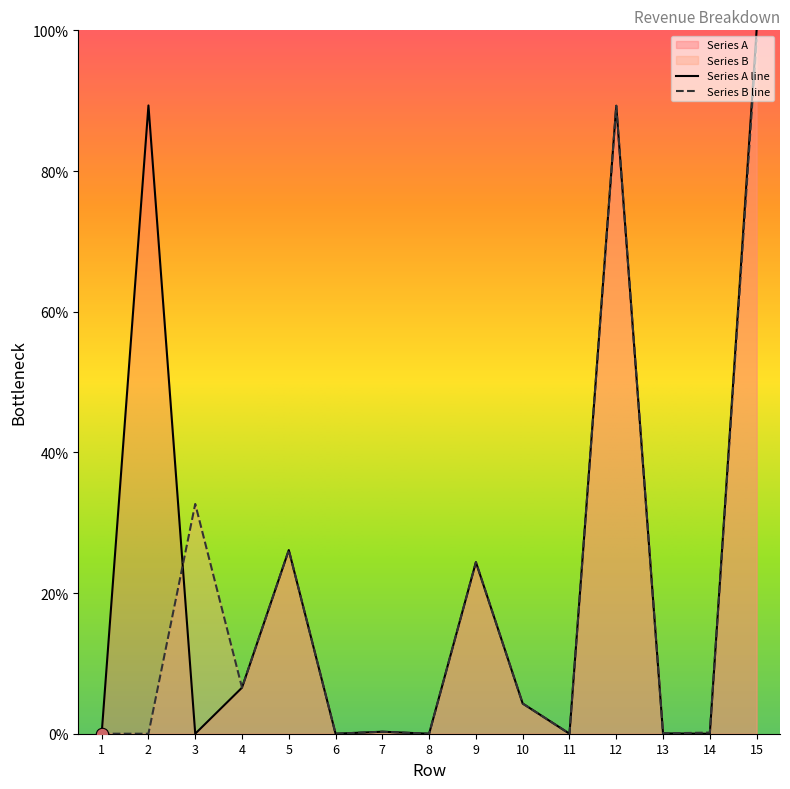

Which series reaches the minimum Y coordinate?

Series A